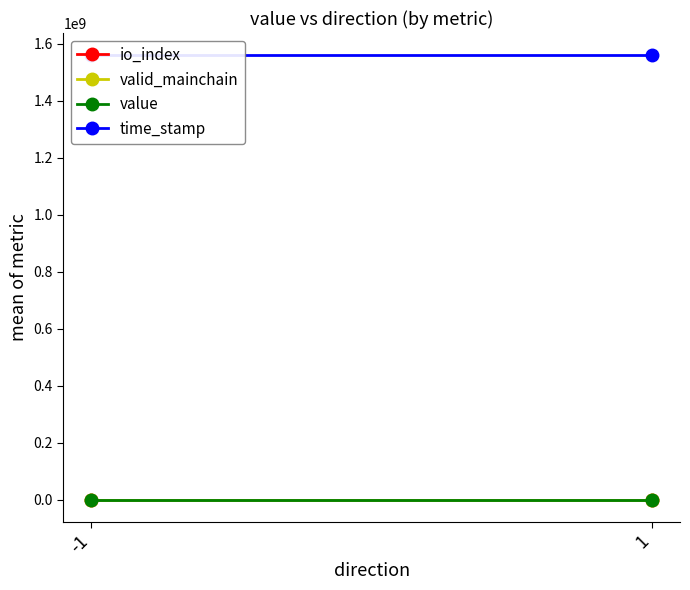

Between -1 and 1, which series saw the biggest shift?

time_stamp